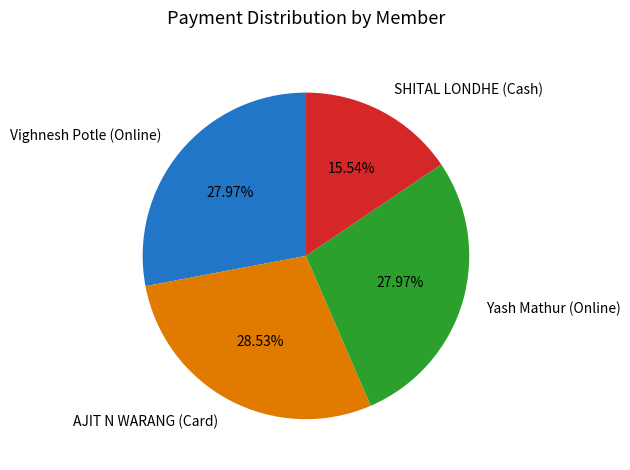

True or false: SHITAL LONDHE (Cash) accounts for 5% of the total.

False